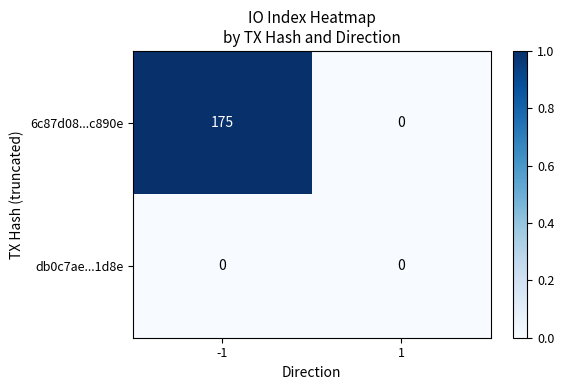

What is the difference between the 6c87d08...c890e values at 1 and -1?

175